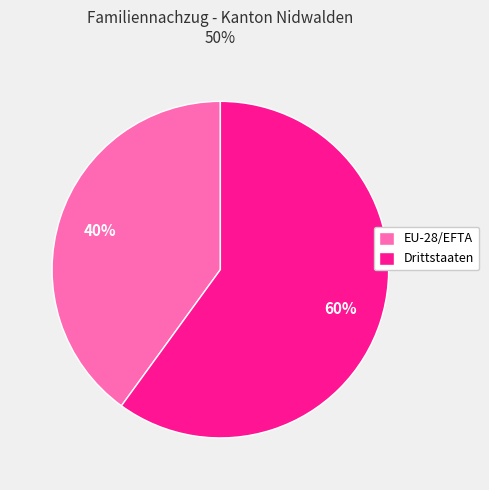

How many segments does this pie chart have?

2